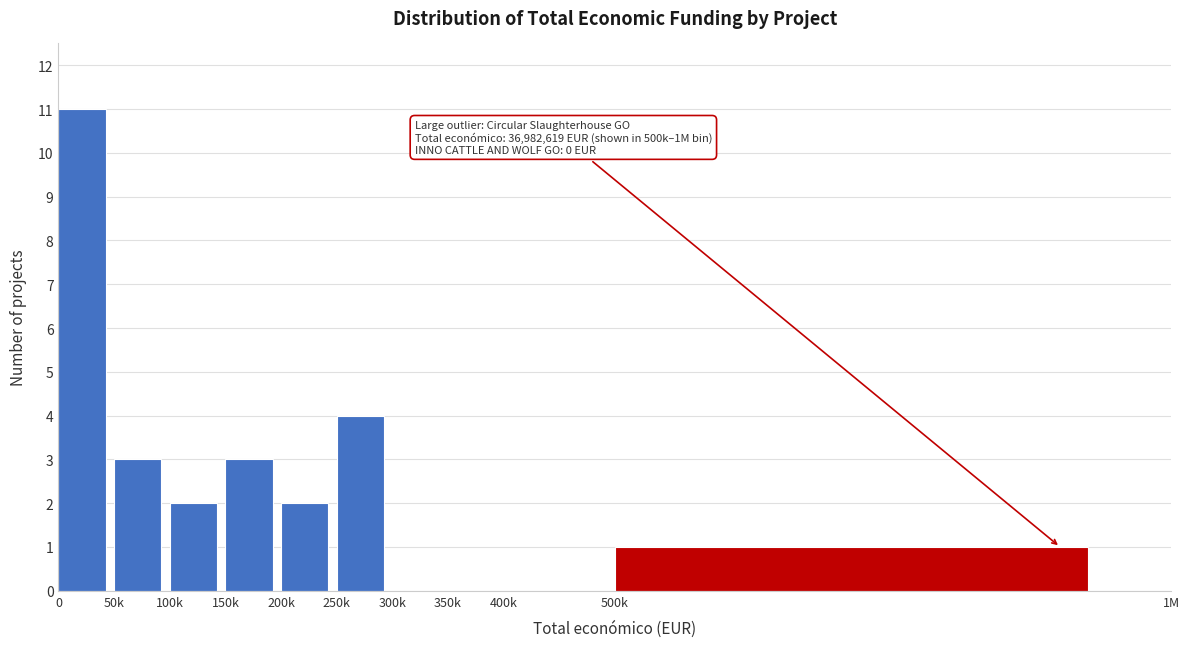

Reading left to right, transcribe all the data shown in this chart.

0=11	50k=3	100k=2	150k=3	200k=2	250k=4	300k=0	350k=0	400k=0	500k=1